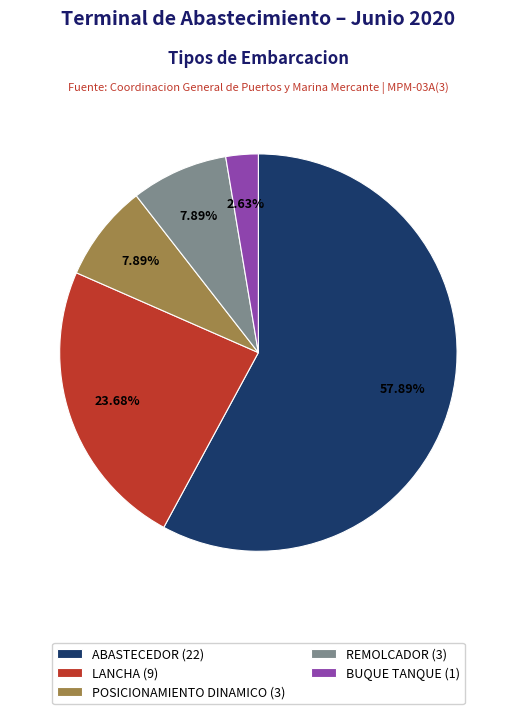

Which slice represents more than half of the pie?

ABASTECEDOR